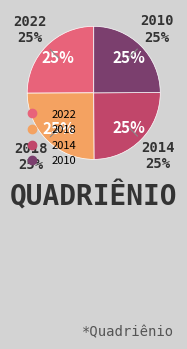

To the nearest percent, what portion does 2022 represent?

25%